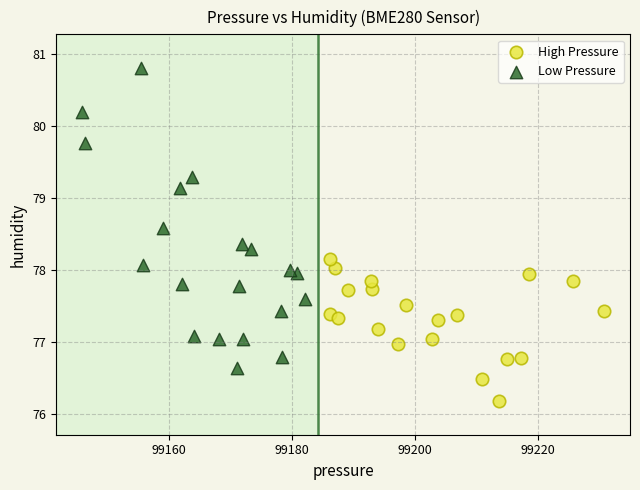

Which series has the widest spread of Y values?

Low Pressure